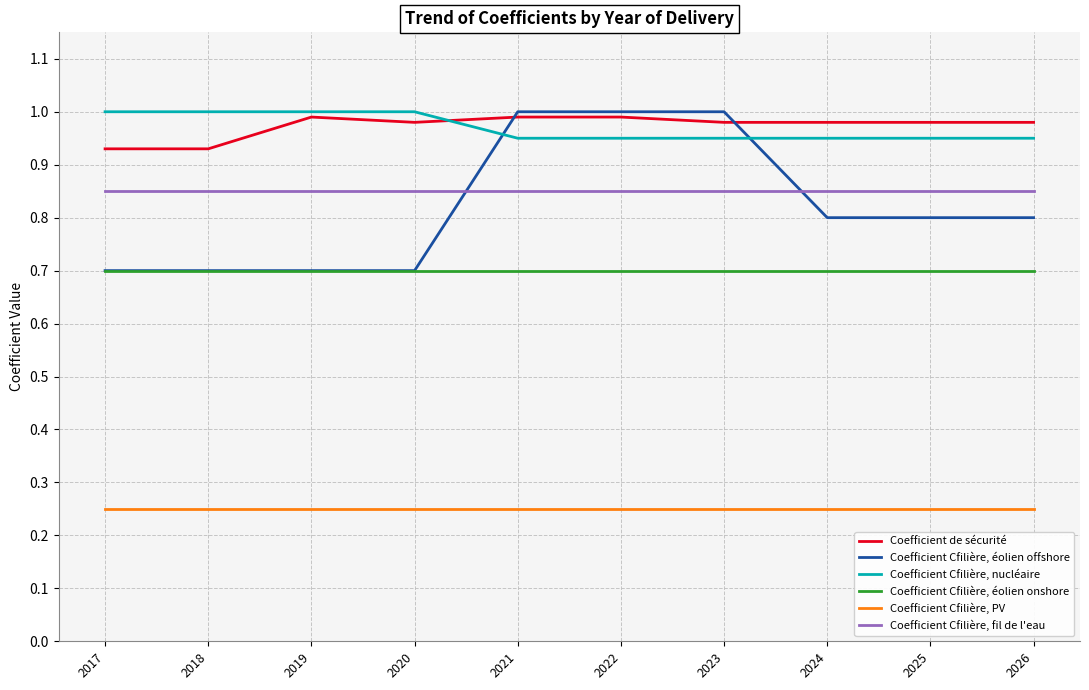

Which series has the widest spread of values?

Coefficient Cfilière, éolien offshore